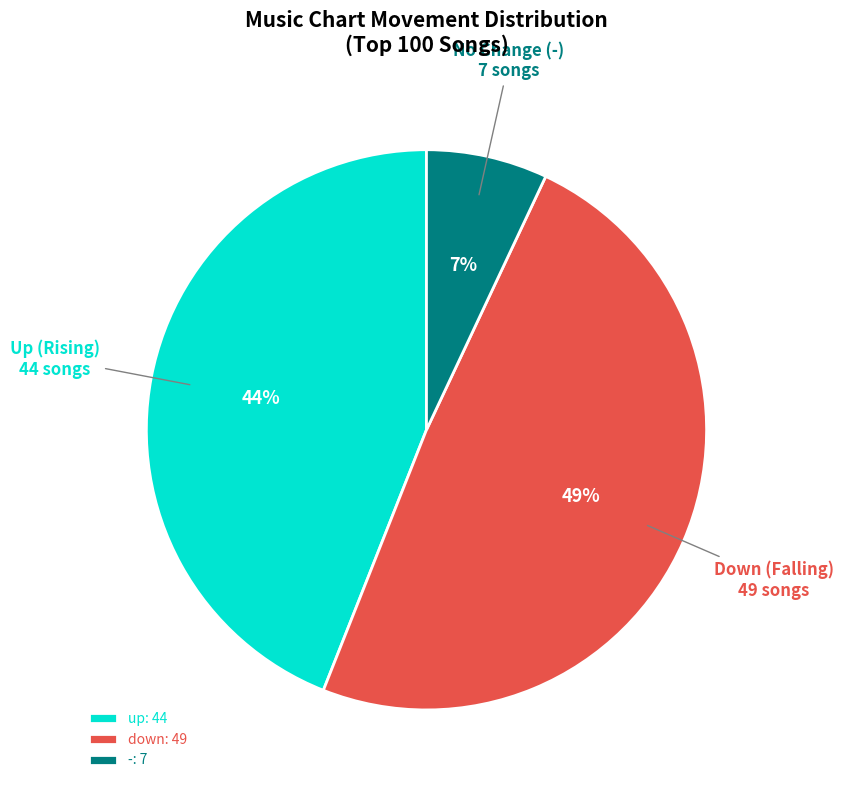

Is it true that up is 44% of the pie?

True